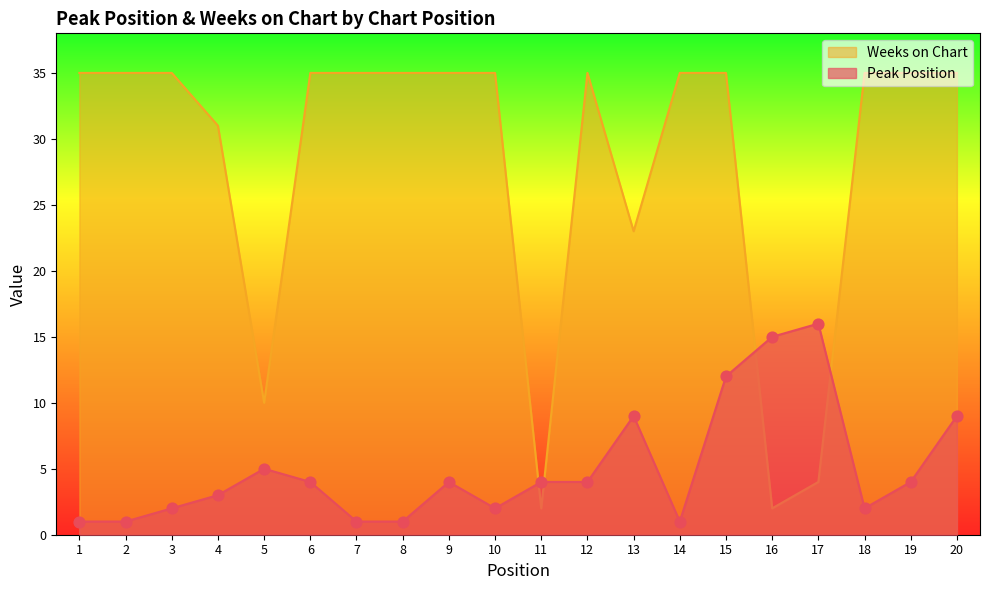

Which series has the largest Y range (max minus min)?

Weeks on Chart